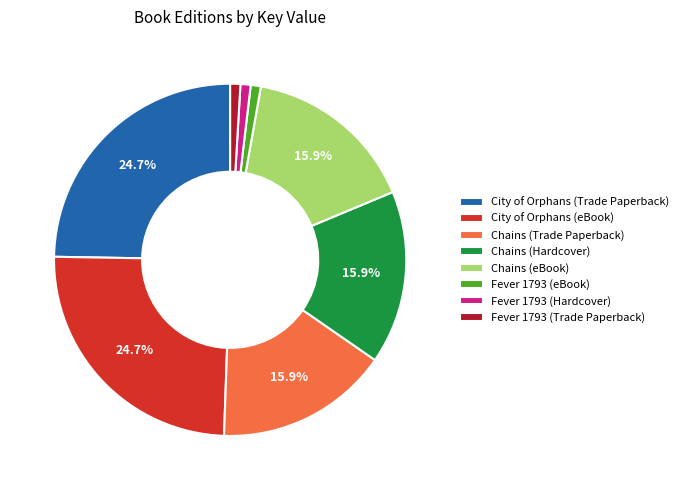

Is there any slice that represents more than half of the pie?

No